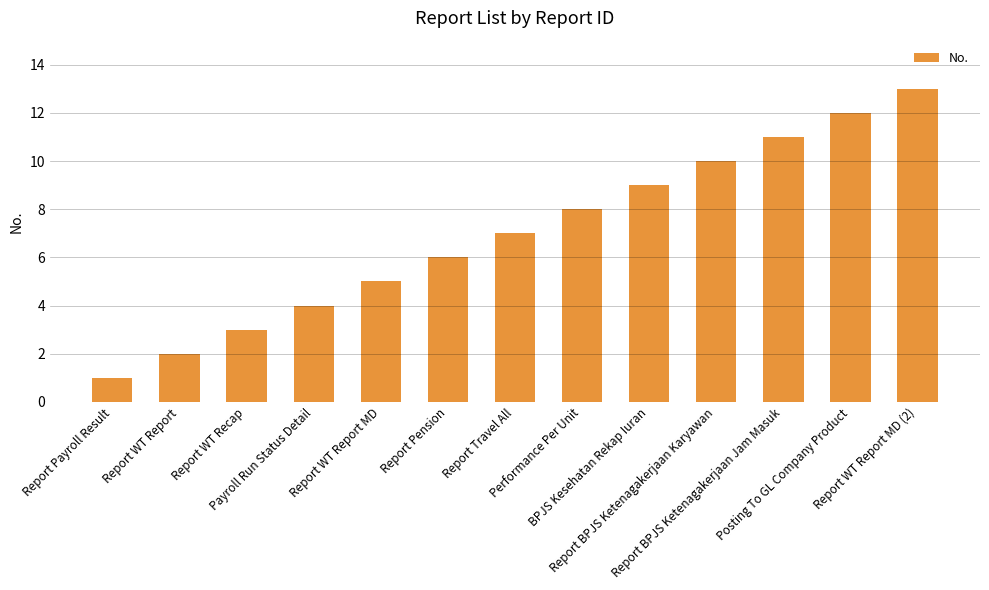

Rank the categories by value from highest to lowest.

Report WT Report MD (2), Posting To GL Company Product, Report BPJS Ketenagakerjaan Jam Masuk, Report BPJS Ketenagakerjaan Karyawan, BPJS Kesehatan Rekap Iuran, Performance Per Unit, Report Travel All, Report Pension, Report WT Report MD, Payroll Run Status Detail, Report WT Recap, Report WT Report, Report Payroll Result